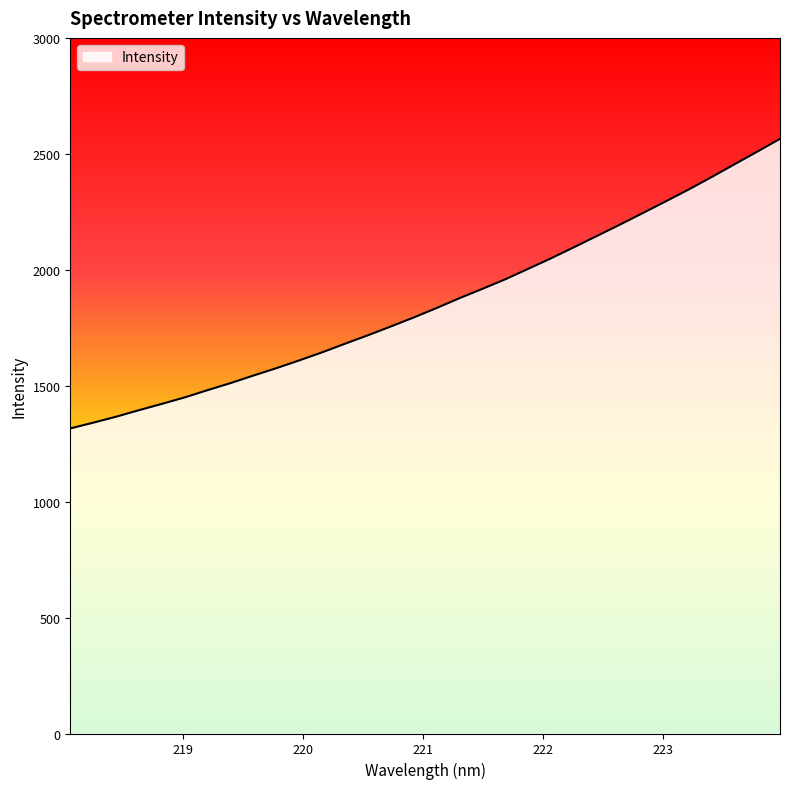

What is the sum of all values?

59498.5